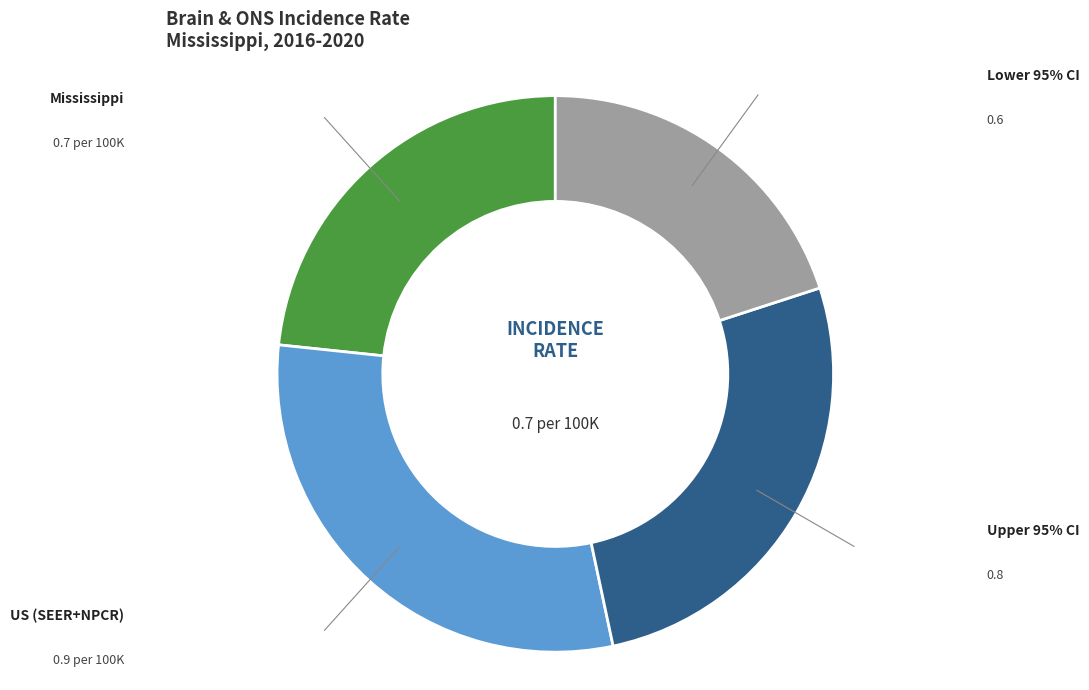

True or false: Upper 95% CI accounts for 41% of the total.

False